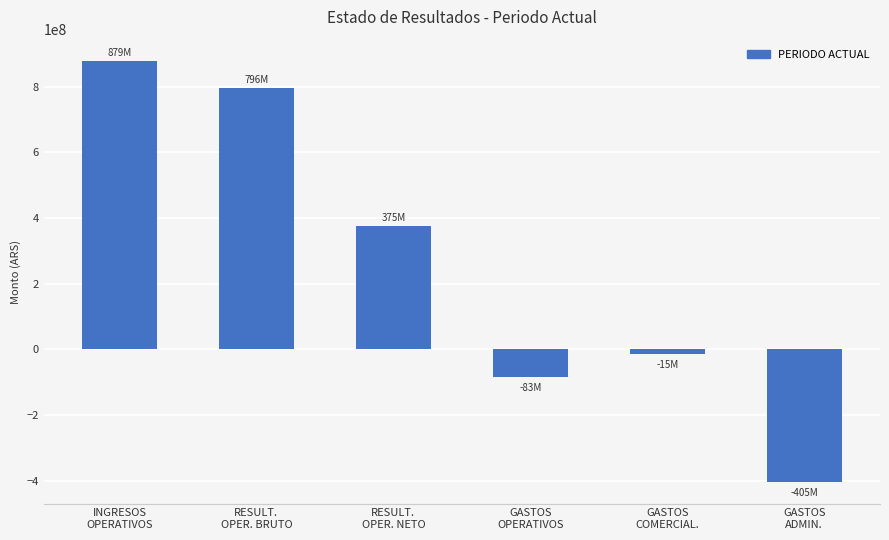

What is the label of the 2nd bar from the right?

GASTOS
COMERCIAL.